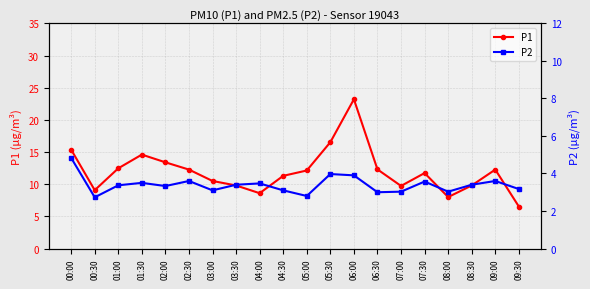

True or false: P2 has a value of 7.8 at 00:00.

False